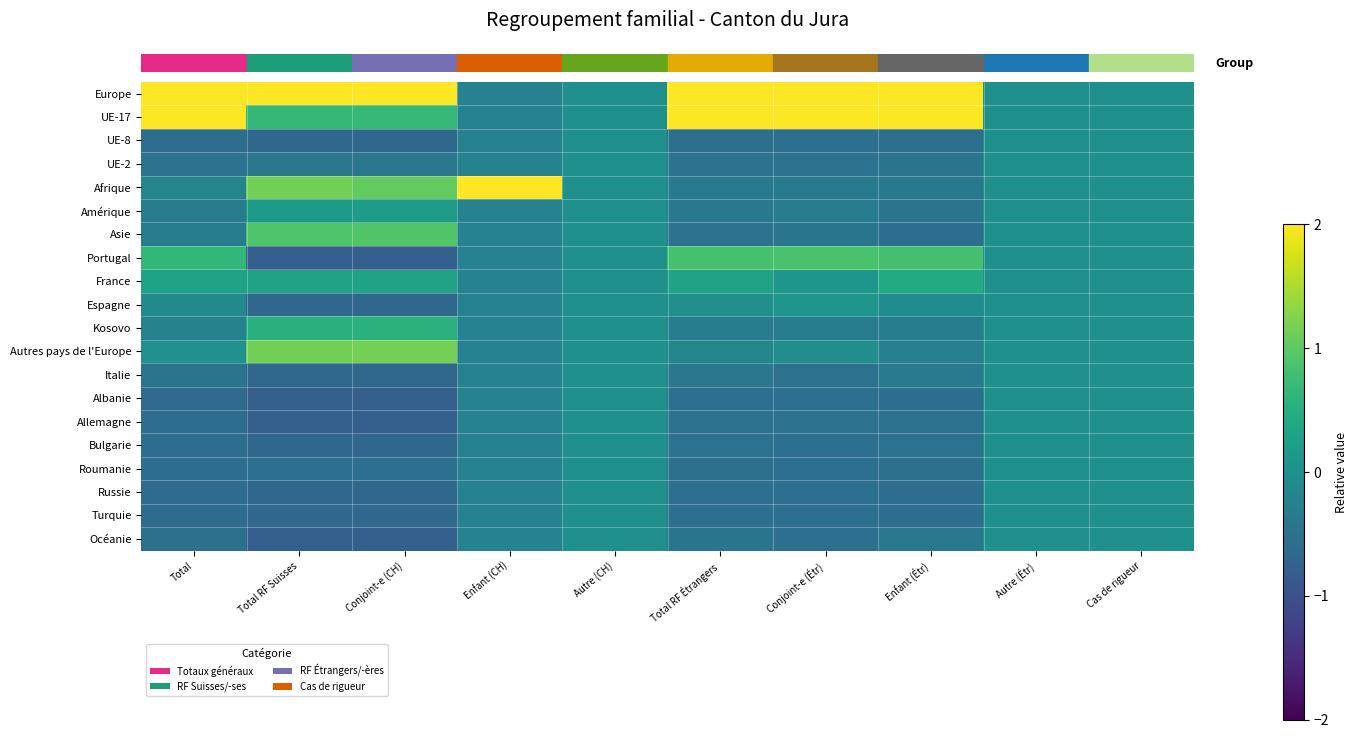

Between Autre (Étr) and Enfant (Étr), which is larger?

Enfant (Étr)